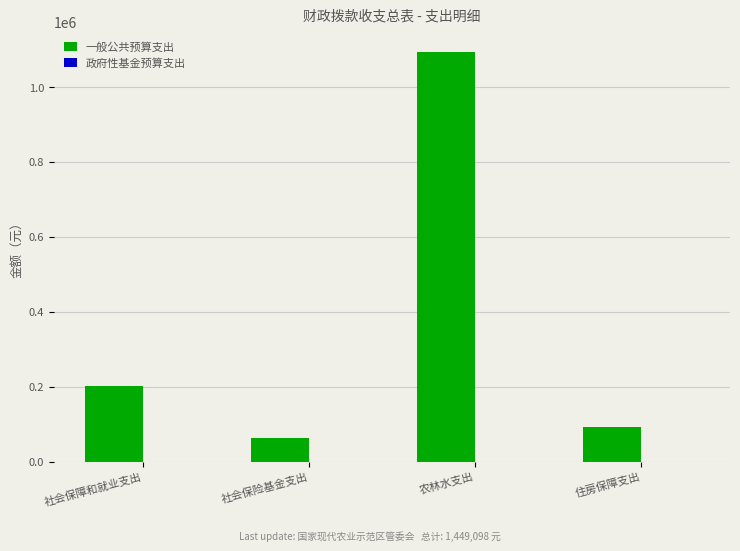

Which has a higher value, 农林水支出 or 住房保障支出?

农林水支出